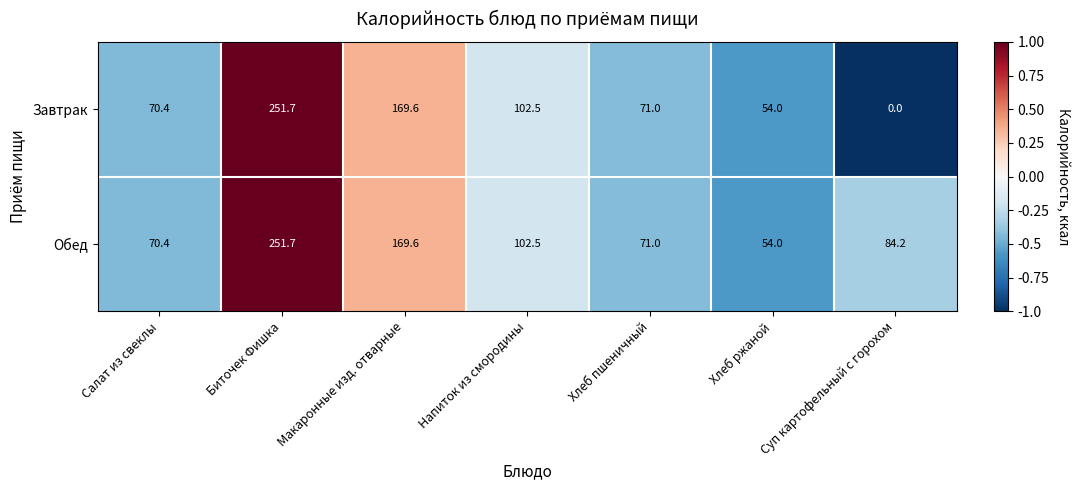

What is the spread (max minus min) of values at Суп картофельный с горохом?

84.2